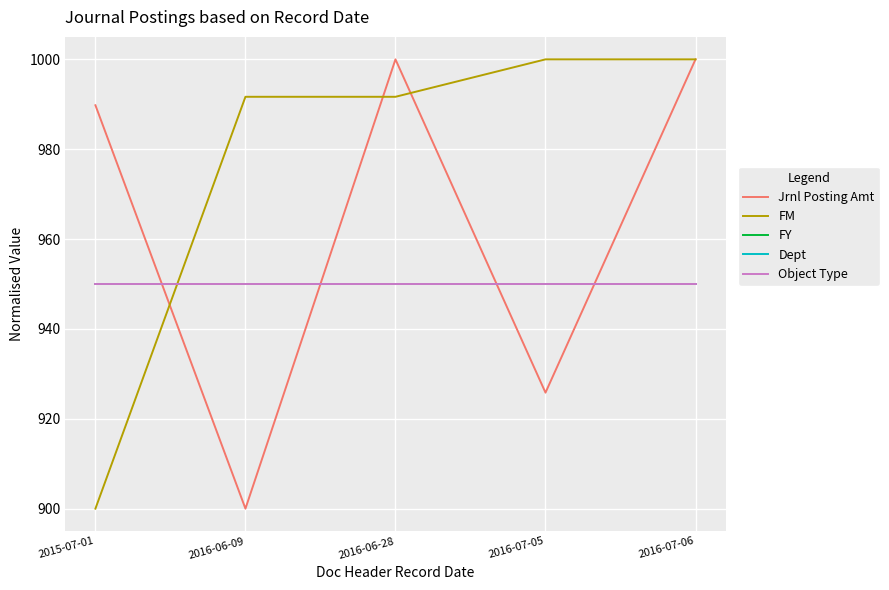

List the labels in order of Jrnl Posting Amt value, smallest first.

2016-06-09, 2016-07-05, 2015-07-01, 2016-06-28, 2016-07-06